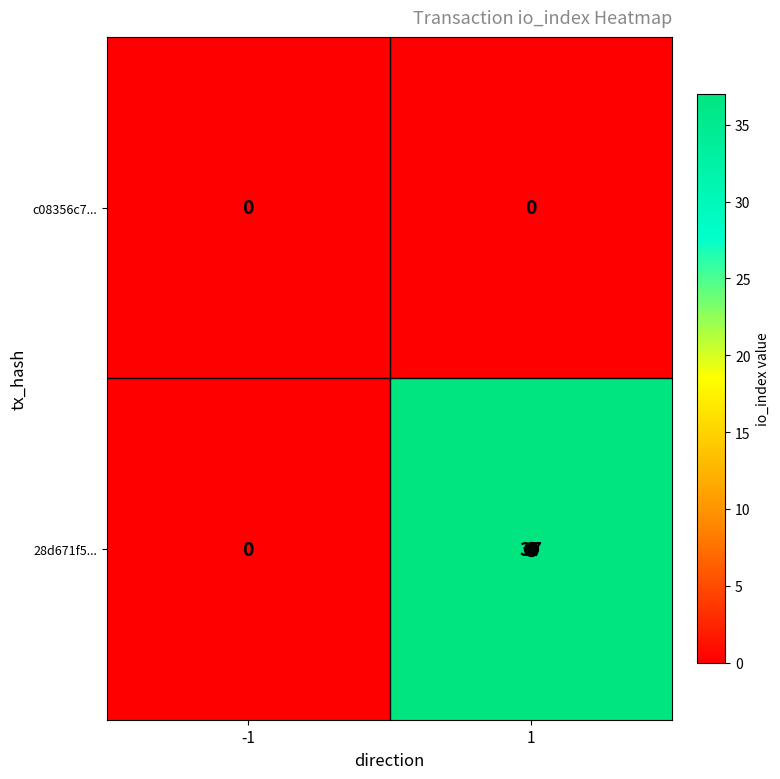

At how many categories does at least one series exceed 18?

1